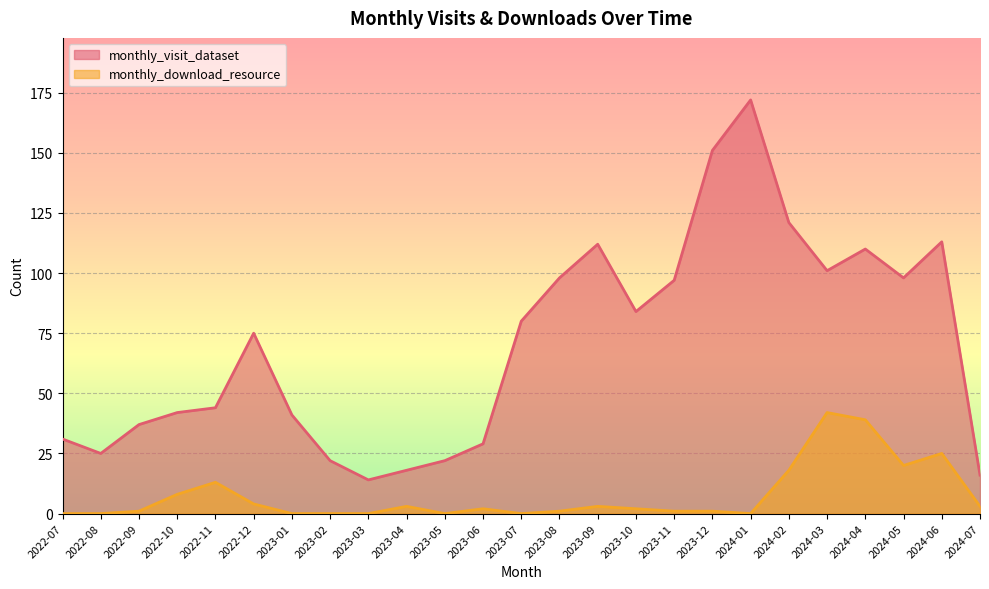

Reading left to right, transcribe all the data shown in this chart.

monthly_visit_dataset: 31	25	37	42	44	75	41	22	14	18	22	29	80	98	112	84	97	151	172	121	101	110	98	113	16
monthly_download_resource: 0	0	1	8	13	4	0	0	0	3	0	2	0	1	3	2	1	1	0	18	42	39	20	25	3